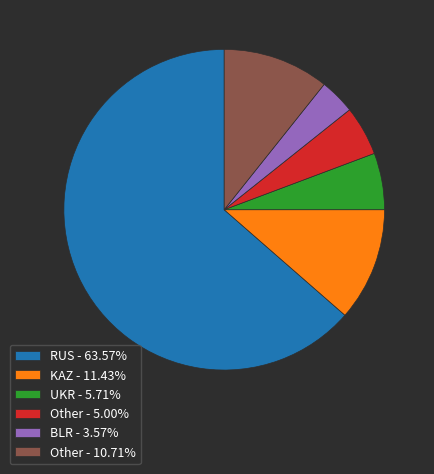

Combined, do KAZ - 11.43% and Other - 5.00% account for over 50%?

No